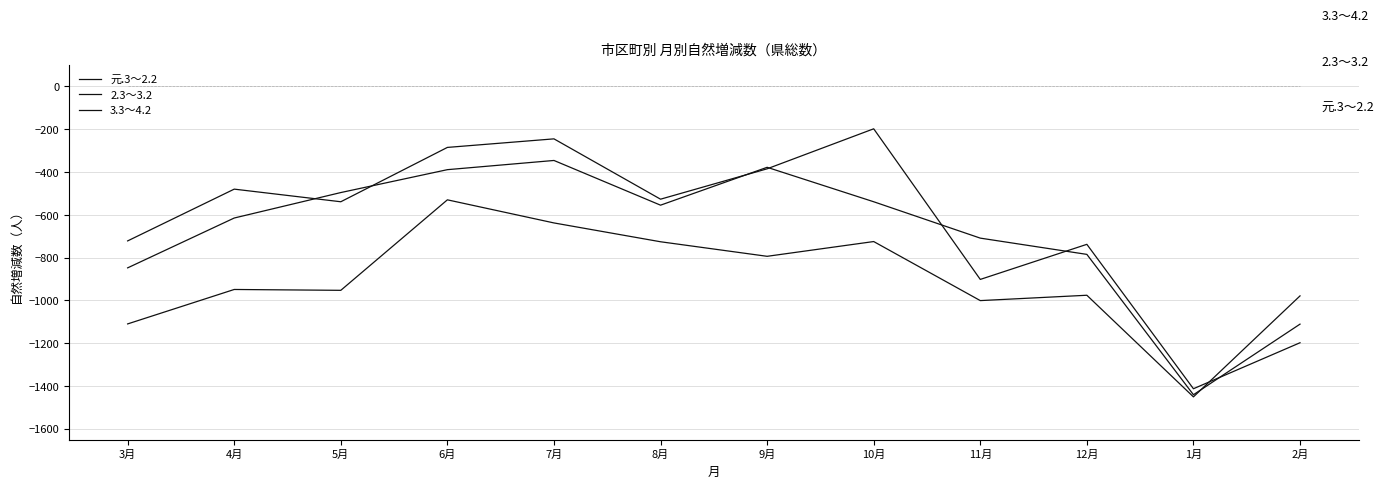

What is the label of the 9th point from the right?

6月